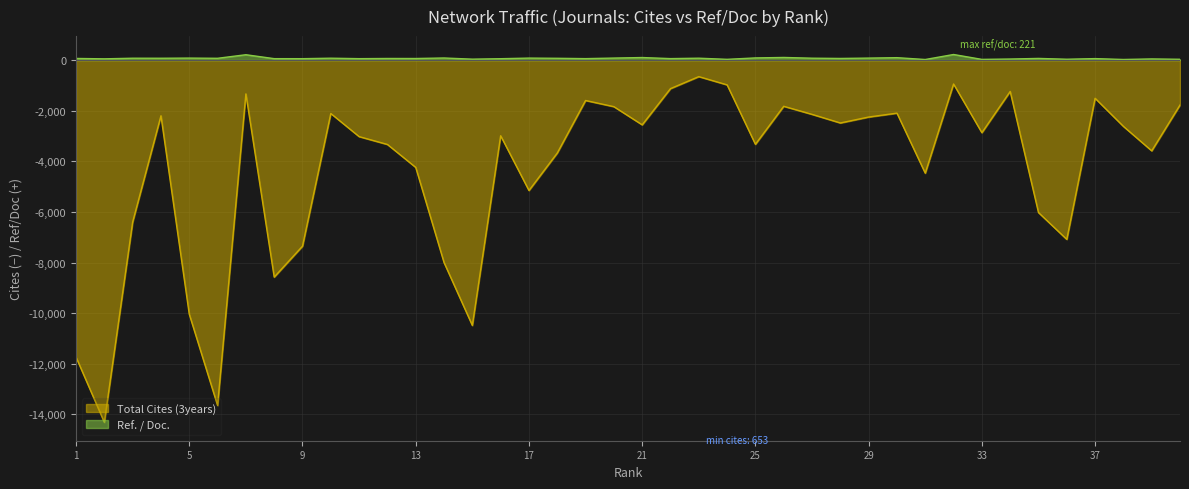

How many lines are shown in the chart?

2